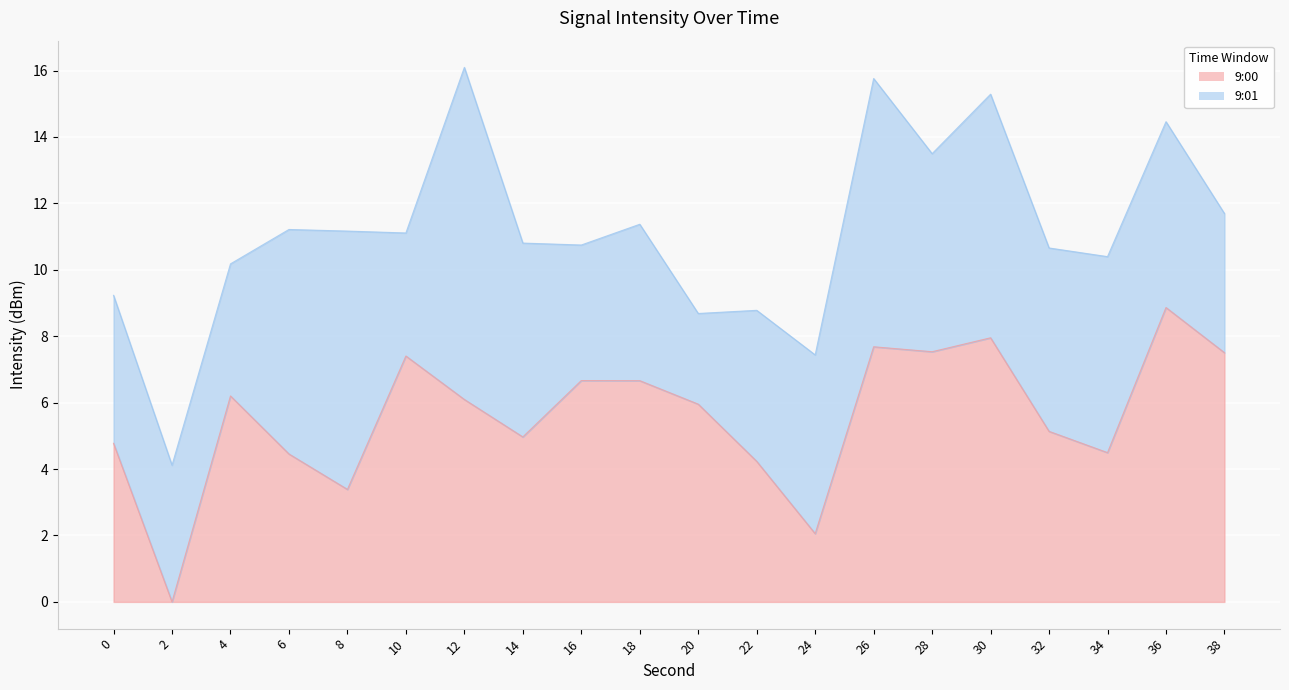

The value at 10 is 11.1. True or false?

False